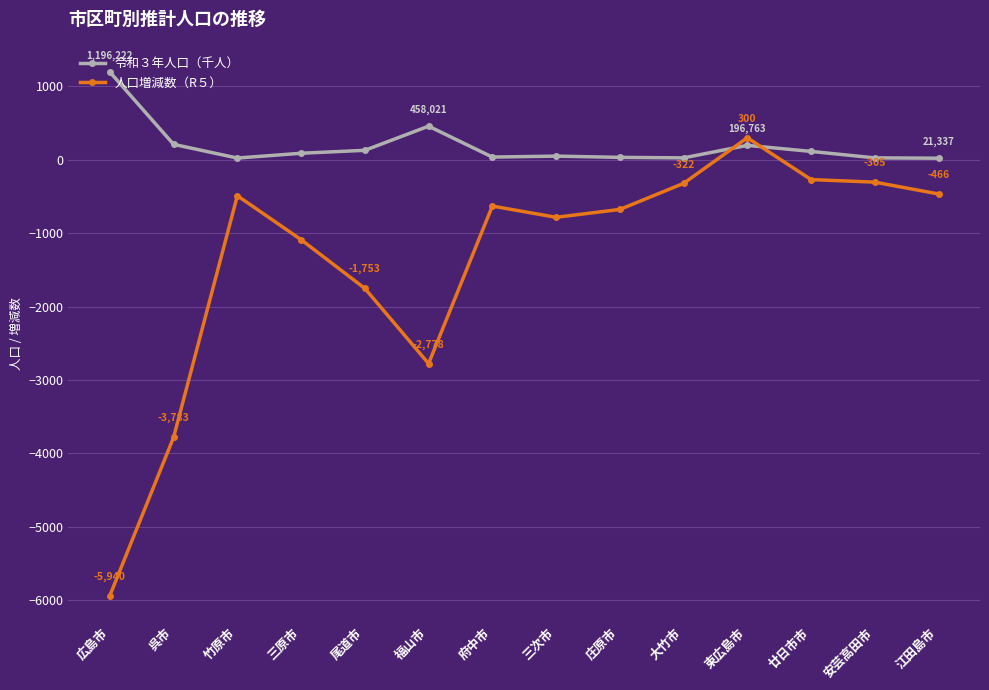

How many data points in 人口増減数（R５） are above -631?

6